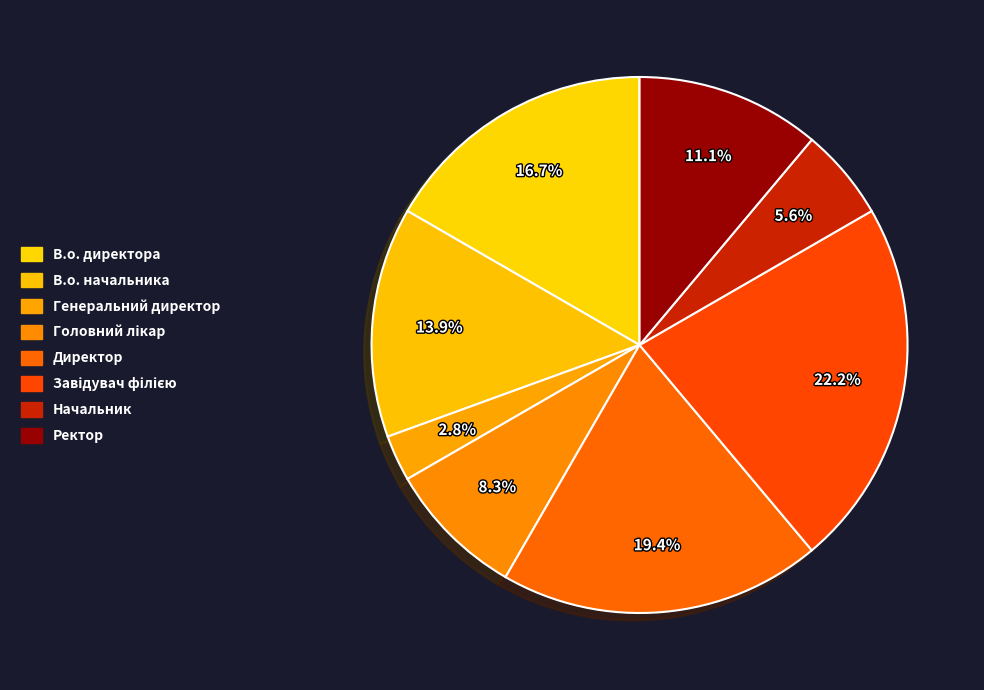

Does Головний лікар represent more than half of the total?

No